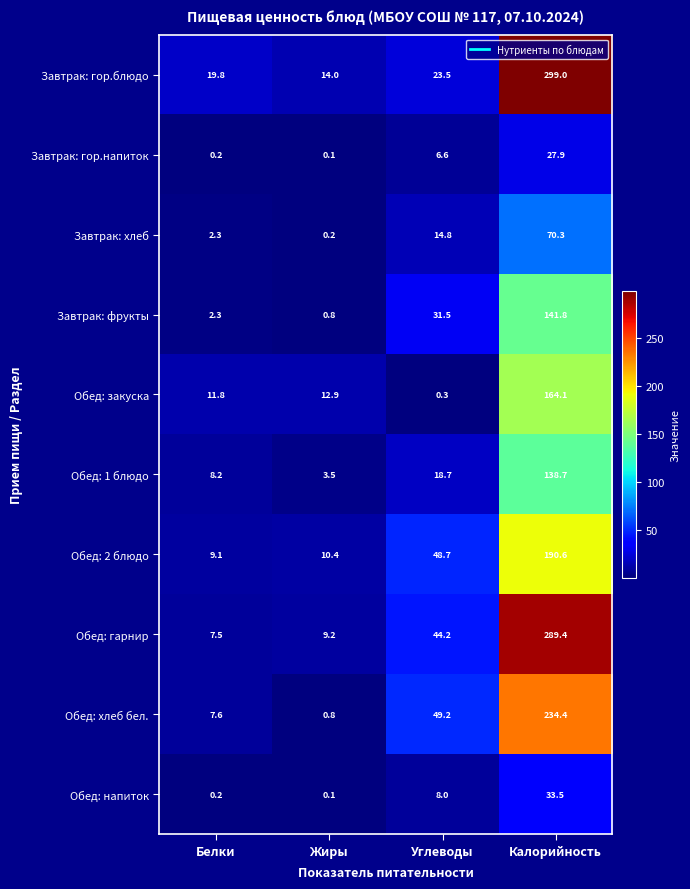

What is the average value of the Обед: хлеб бел. series?

73.0